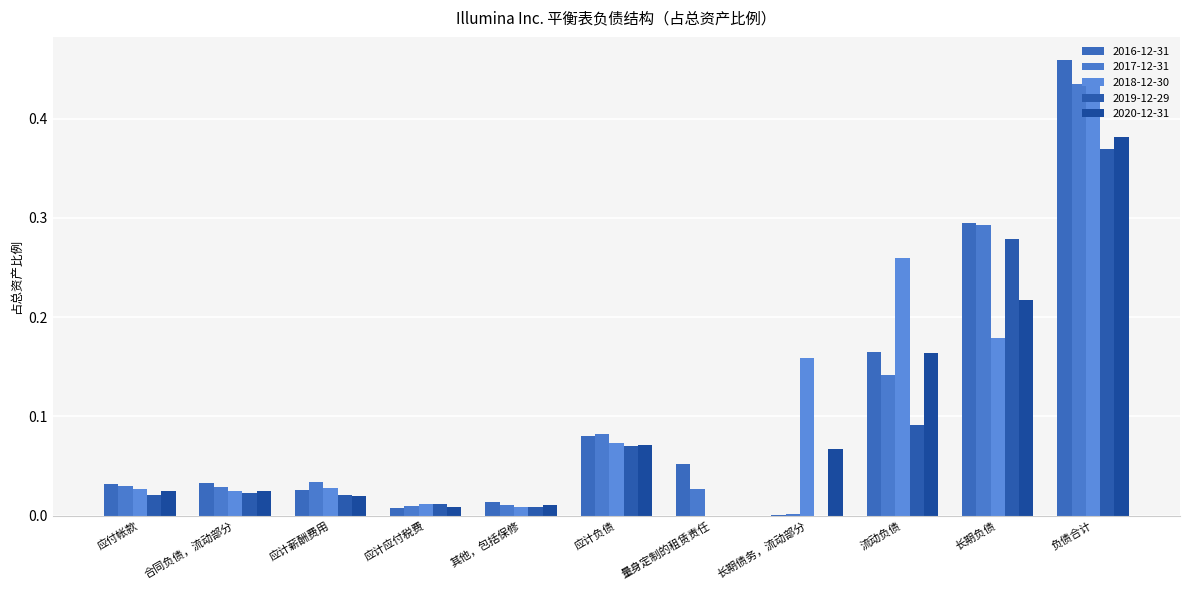

What position from the right is 长期债务，流动部分?

4